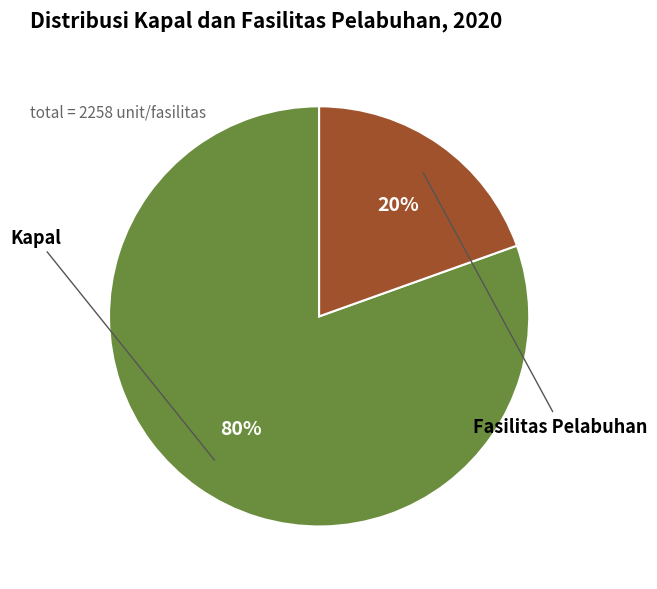

To the nearest percent, what is the average slice percentage?

50%